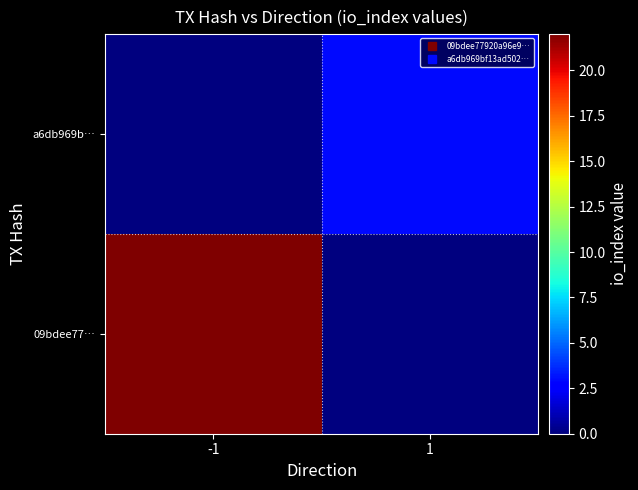

Reading left to right, what are all the values shown in this chart?

09bdee77…: -1=22	1=0
a6db969b…: -1=0	1=3